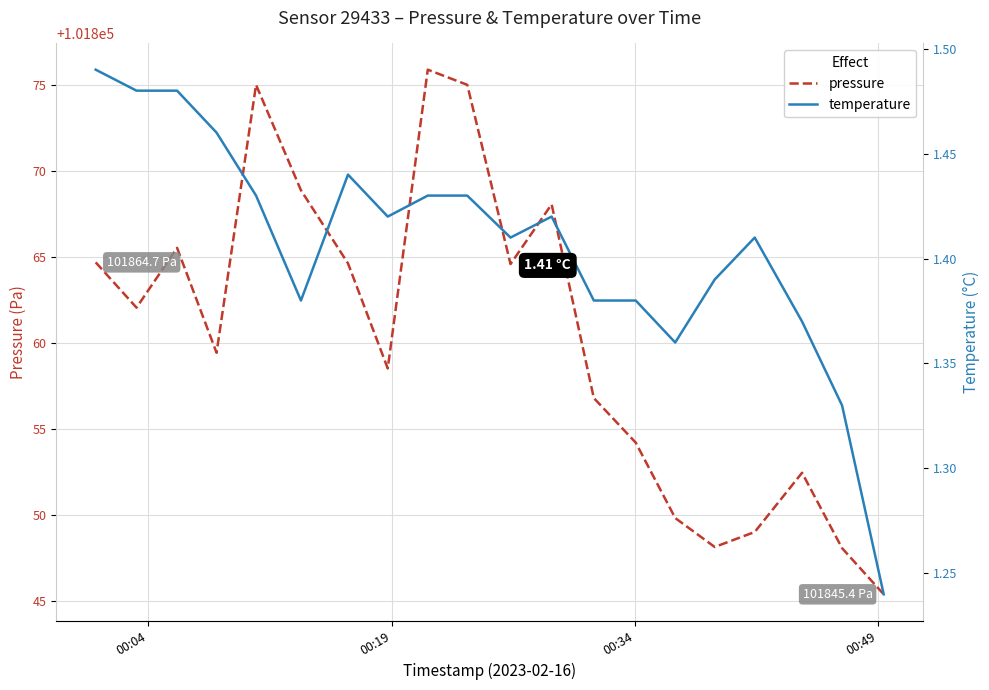

What is the value of the pressure point at the 11th from the left?

101864.6